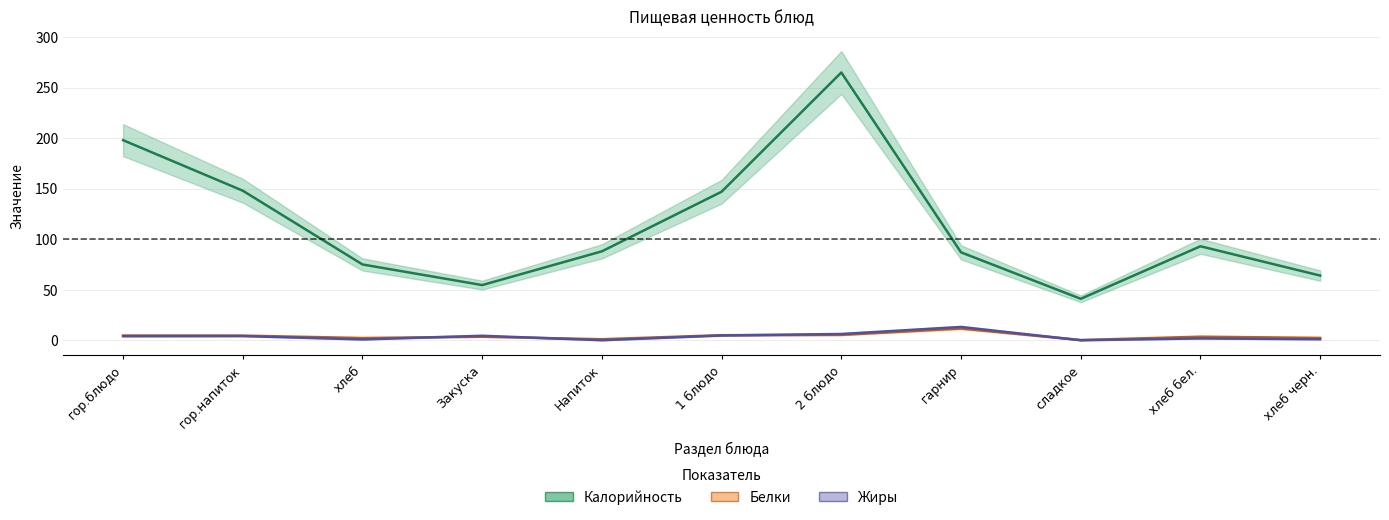

What is the maximum value shown in the chart?

265.0